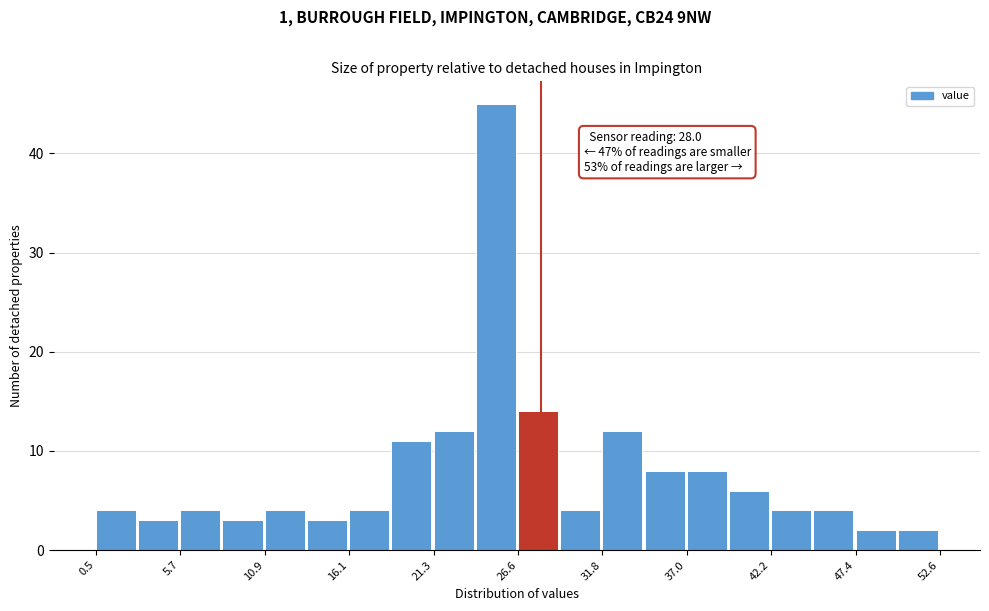

Around what value on the x-axis is the tallest bar? Give the approximate position of its centre, as read against the axis.

25